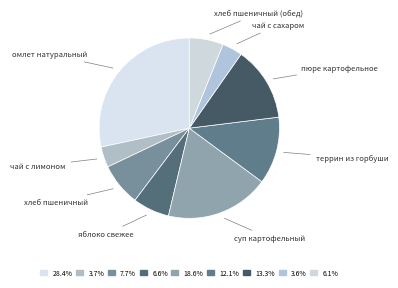

How many slices are in this pie chart?

9